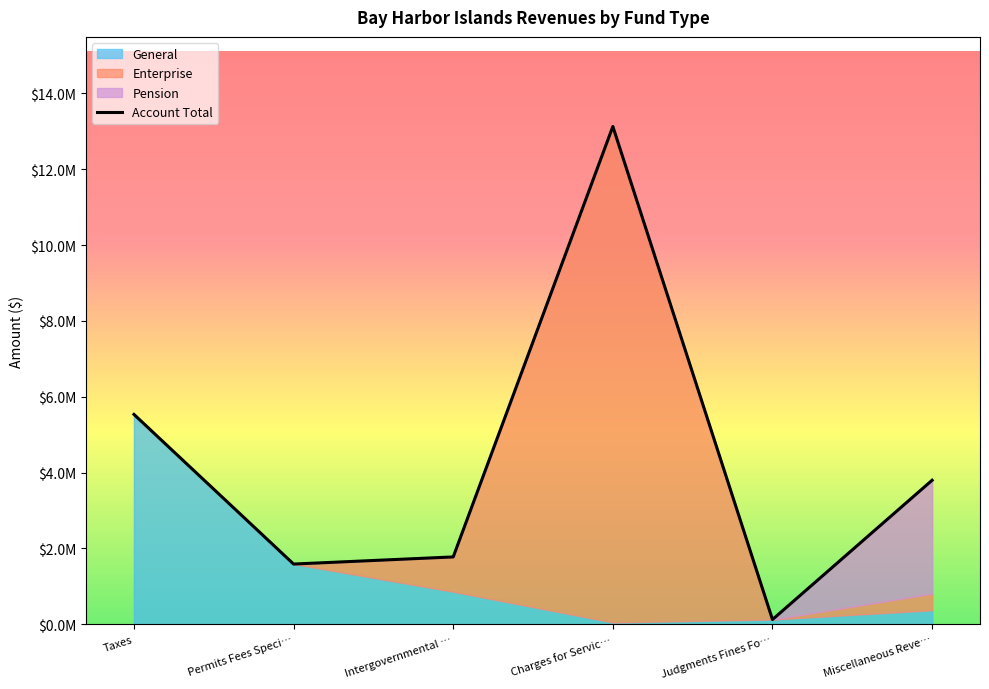

The Pension series shows -1495079 at Permits Fees Special Assessments. True or false?

False